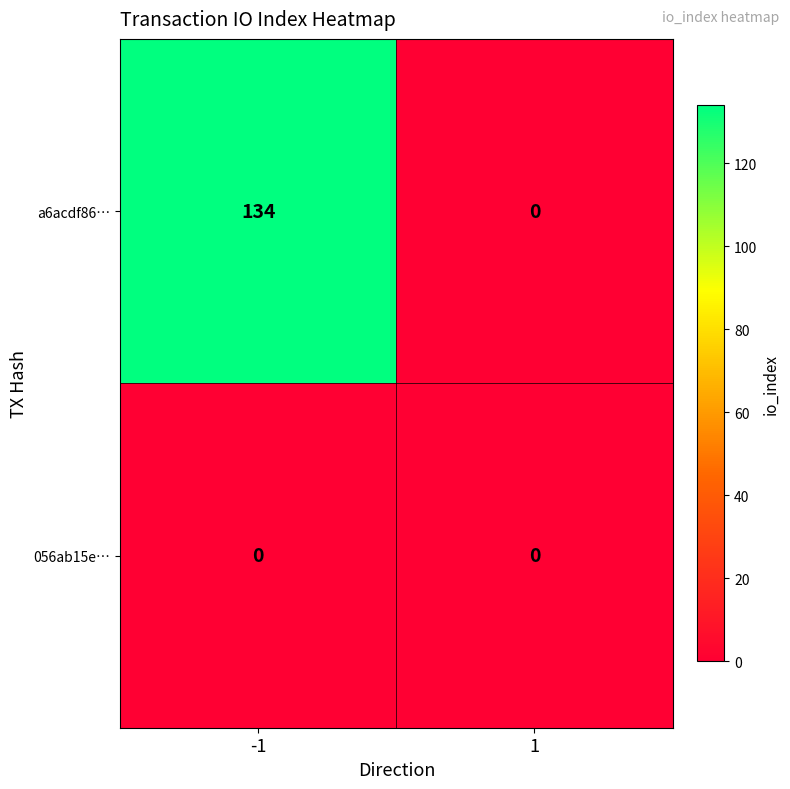

Reading left to right, extract all data points from this chart.

a6acdf86…: -1=134	1=0
056ab15e…: -1=0	1=0